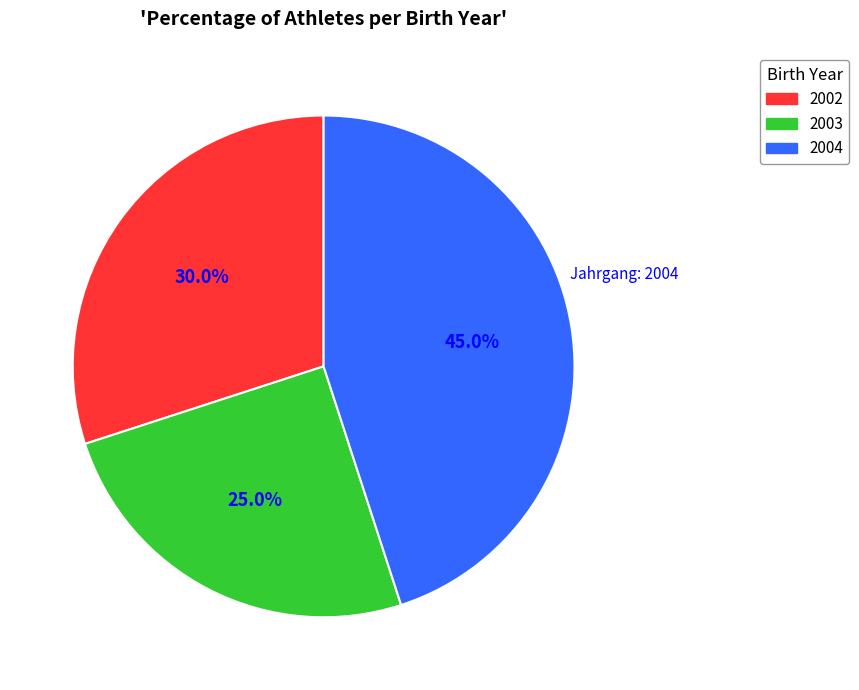

Is the sum of 2003 and 2002 greater than half?

Yes